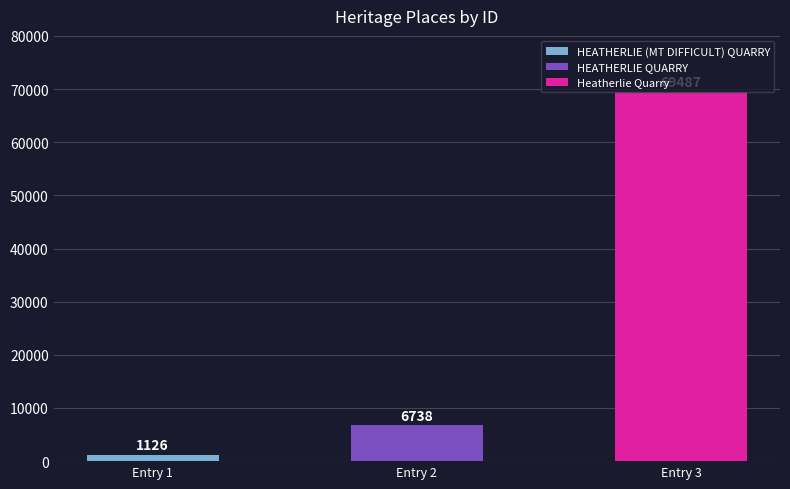

True or false: the data shows 1126 at HEATHERLIE (MT DIFFICULT) QUARRY.

True